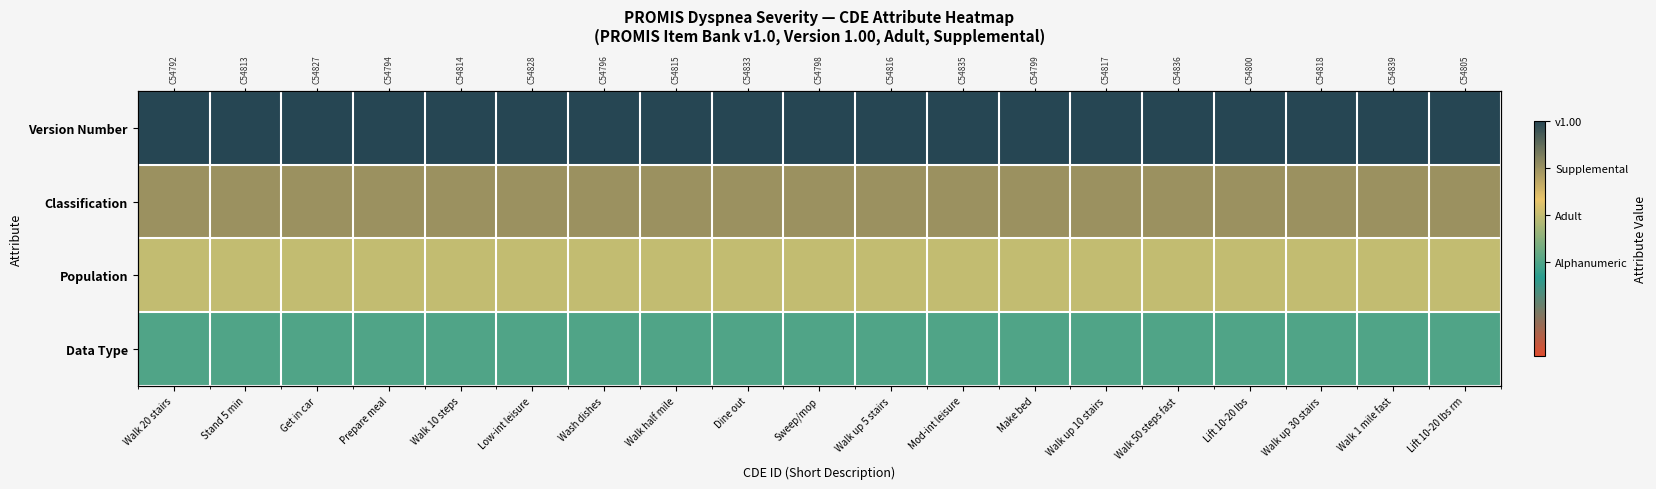

List the labels in order of Version Number value, largest first.

Walk 20 stairs, Stand 5 min, Get in car, Prepare meal, Walk 10 steps, Low-int leisure, Wash dishes, Walk half mile, Dine out, Sweep/mop, Walk up 5 stairs, Mod-int leisure, Make bed, Walk up 10 stairs, Walk 50 steps fast, Lift 10-20 lbs, Walk up 30 stairs, Walk 1 mile fast, Lift 10-20 lbs rm